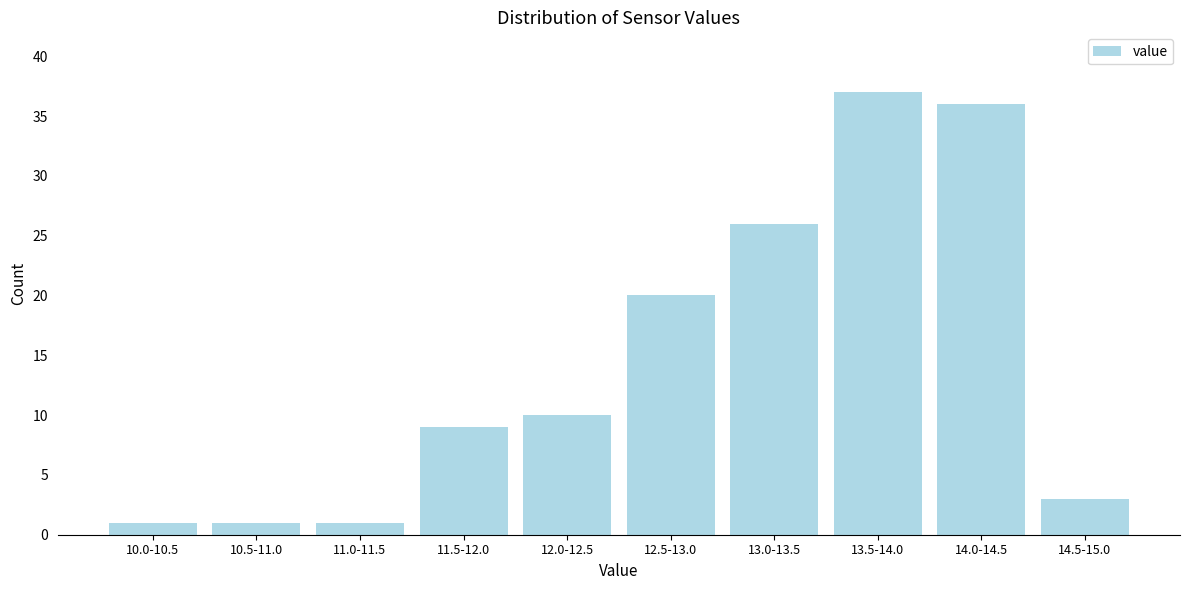

Reading right to left, extract all data points from this chart.

3	36	37	26	20	10	9	1	1	1